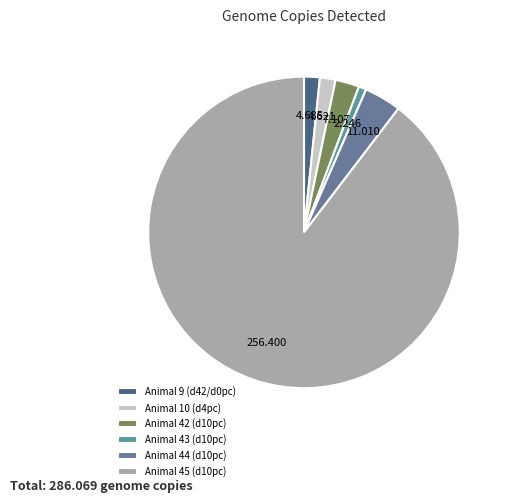

How many slices are in this pie chart?

6